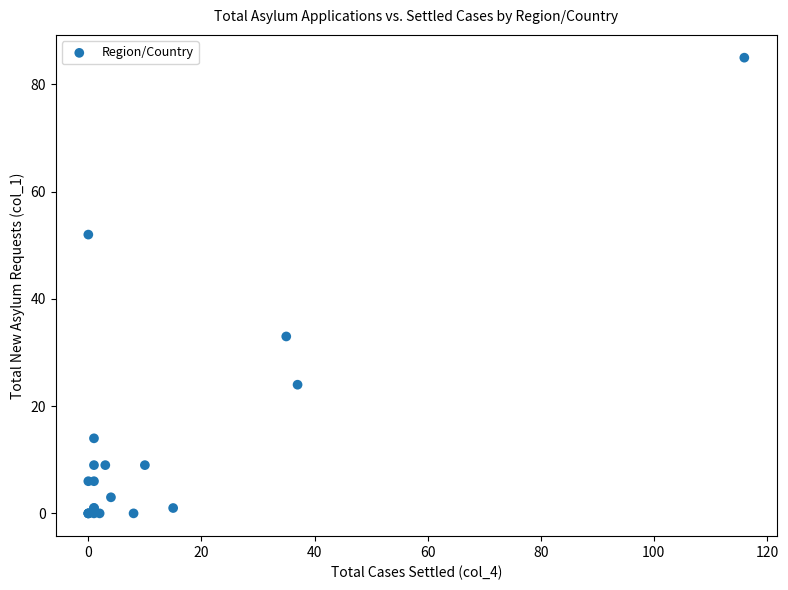

What Y value in the scatter plot is closest to 42?

33